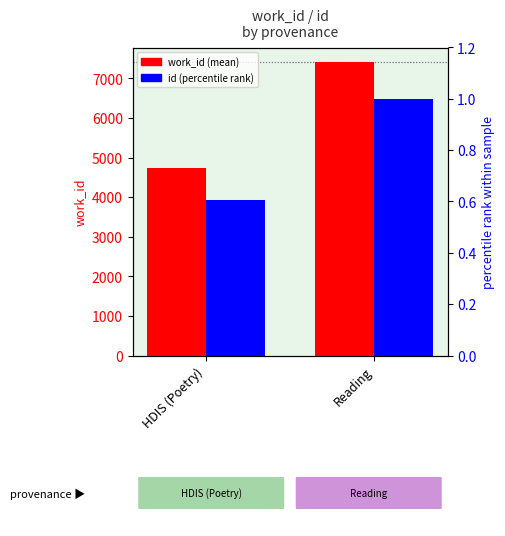

The work_id (mean) series shows 6919.7 at HDIS (Poetry). True or false?

False